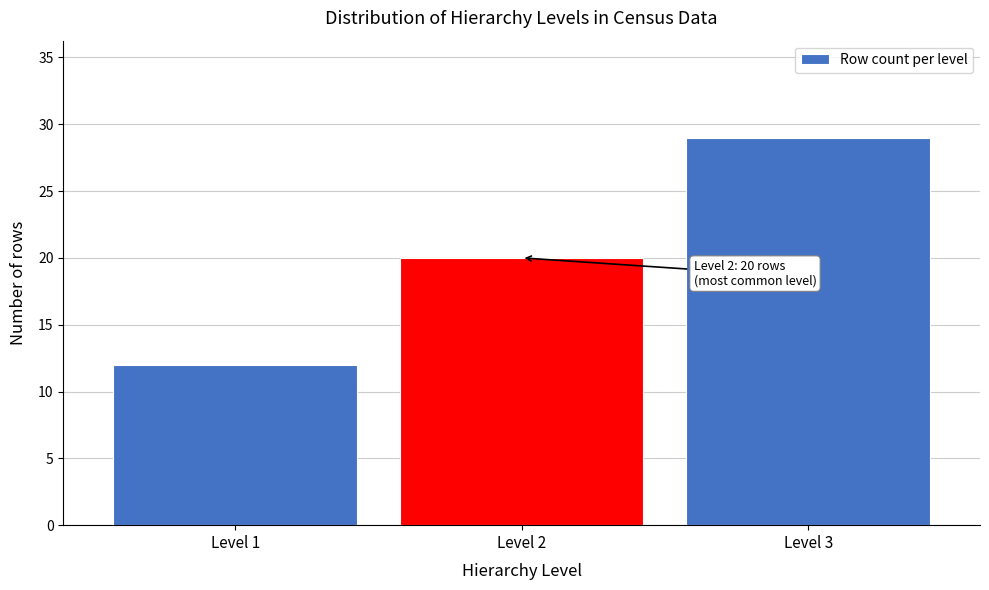

Reading left to right, extract all data points from this chart.

12	20	29